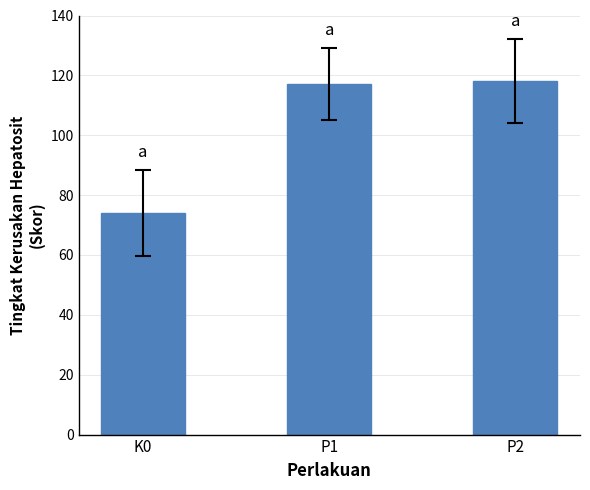

What is the ratio of the value at K0 to the value at P2?

0.6